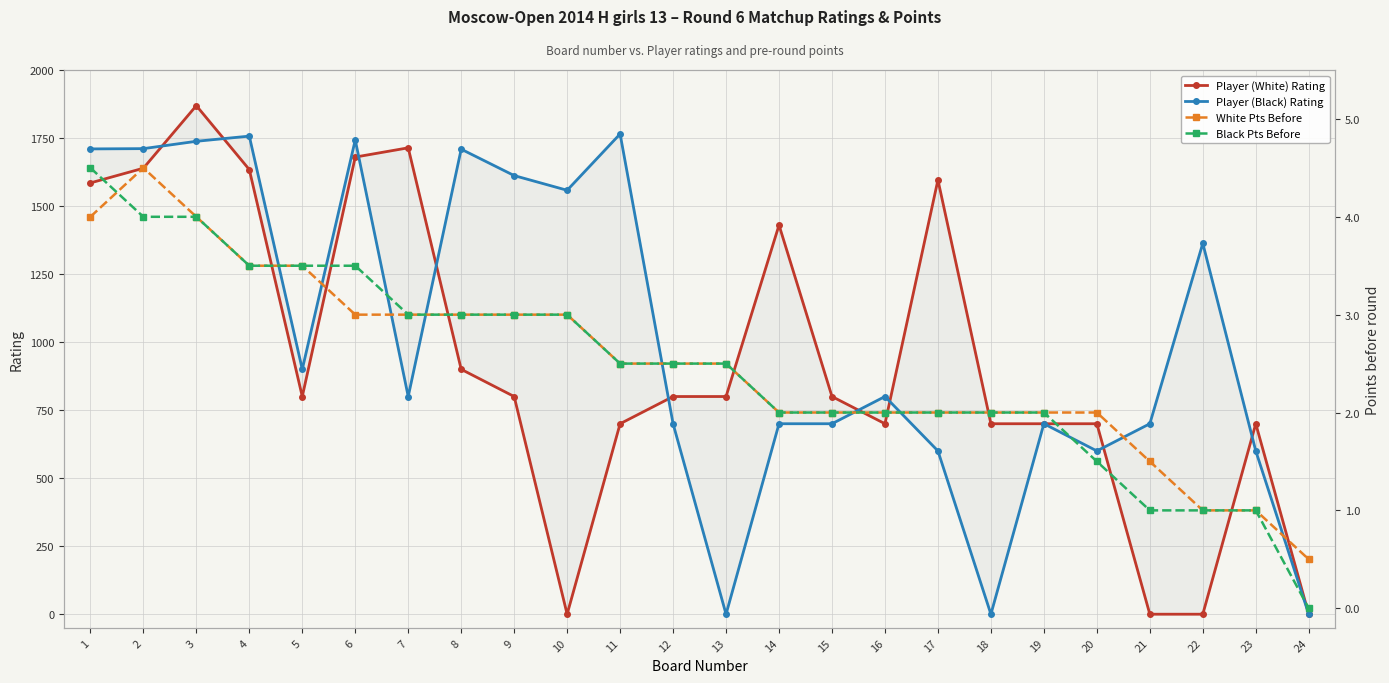

Is it true that Black Pts Before equals 2.1 at 20?

False